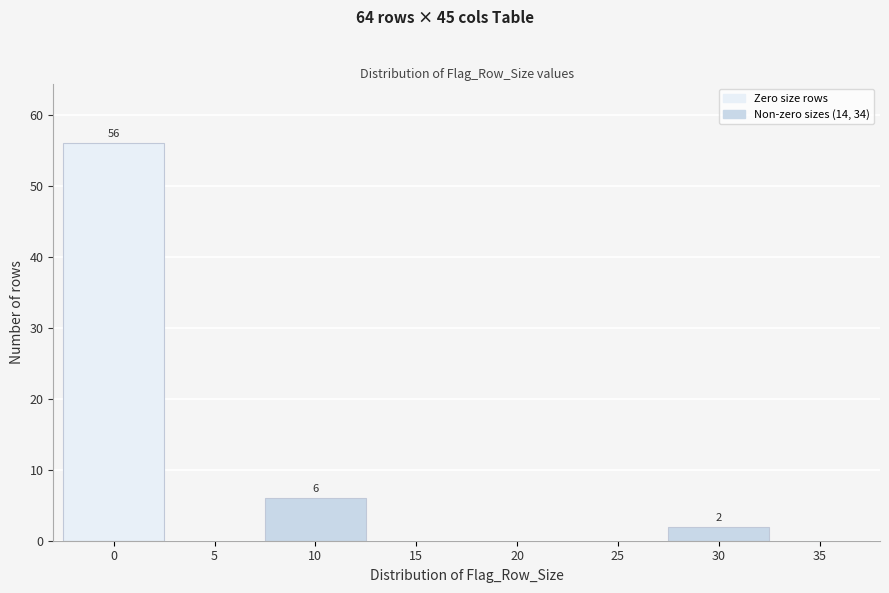

Reading left to right, what are all the values shown in this chart?

0=56	5=0	10=6	15=0	20=0	25=0	30=2	35=0